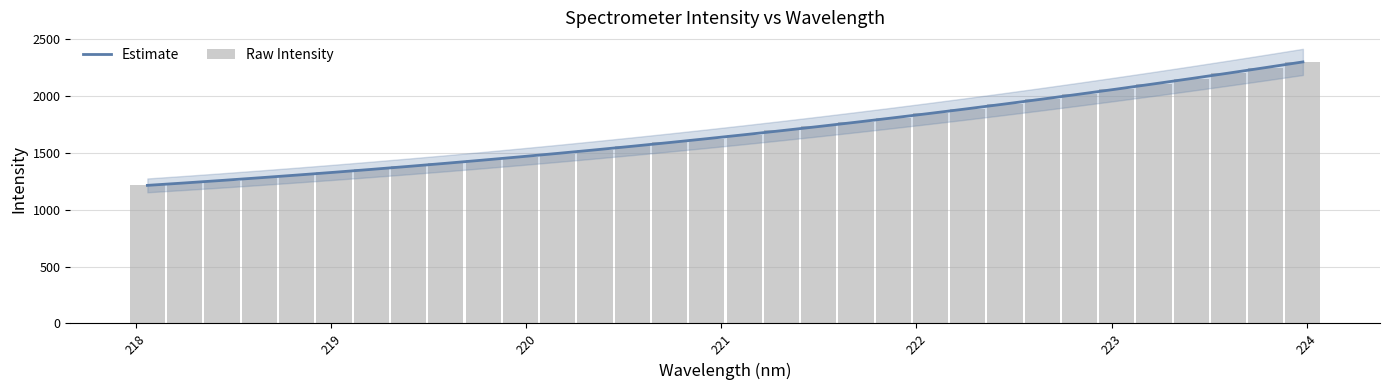

Are the bars grouped side by side (vs. stacked)?

Yes